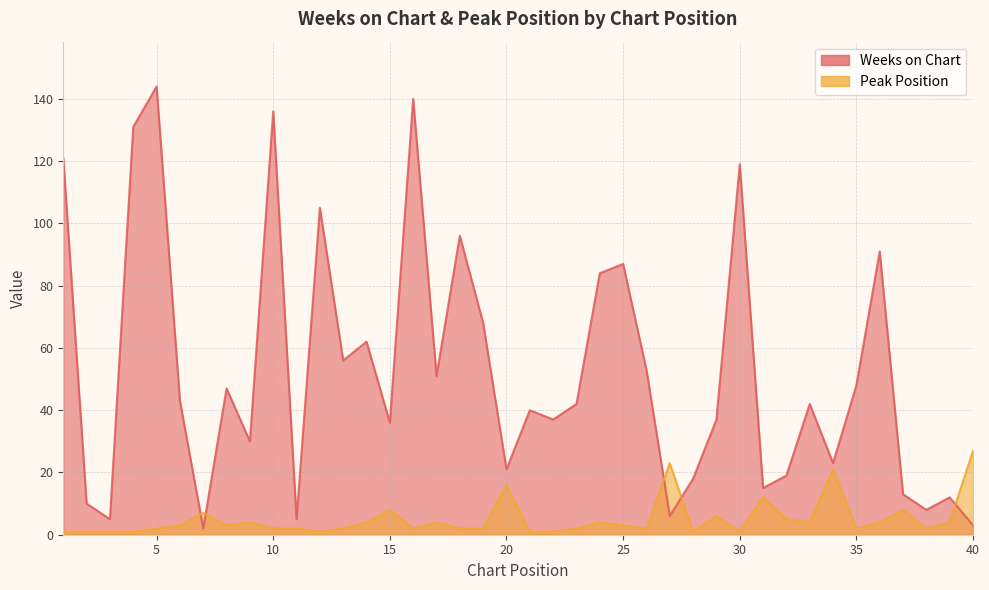

What is the difference between the second highest and minimum values in the Weeks on Chart series?

138